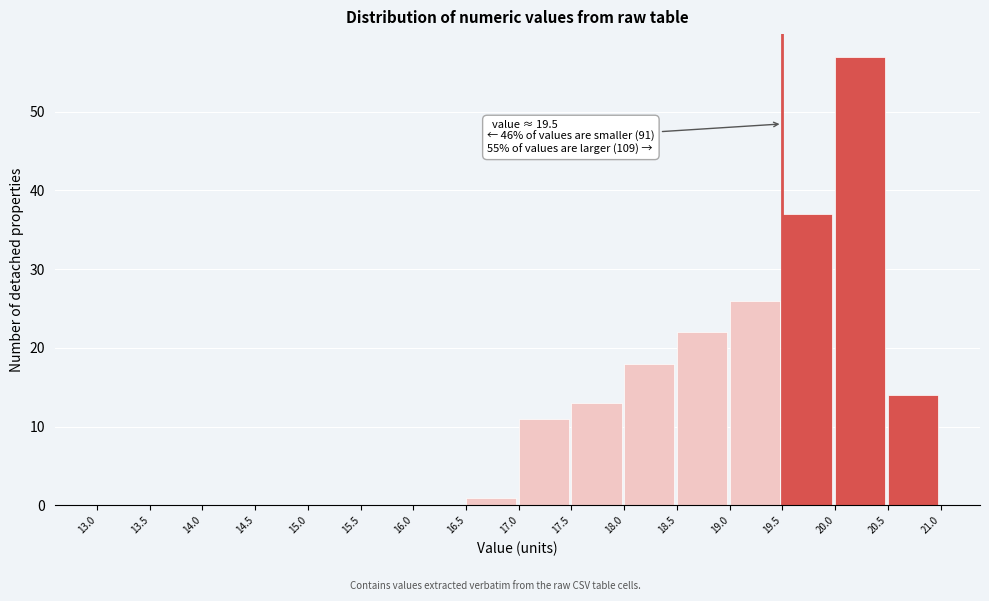

Over which range of the x-axis is the bar tallest?

20.0 to 20.5